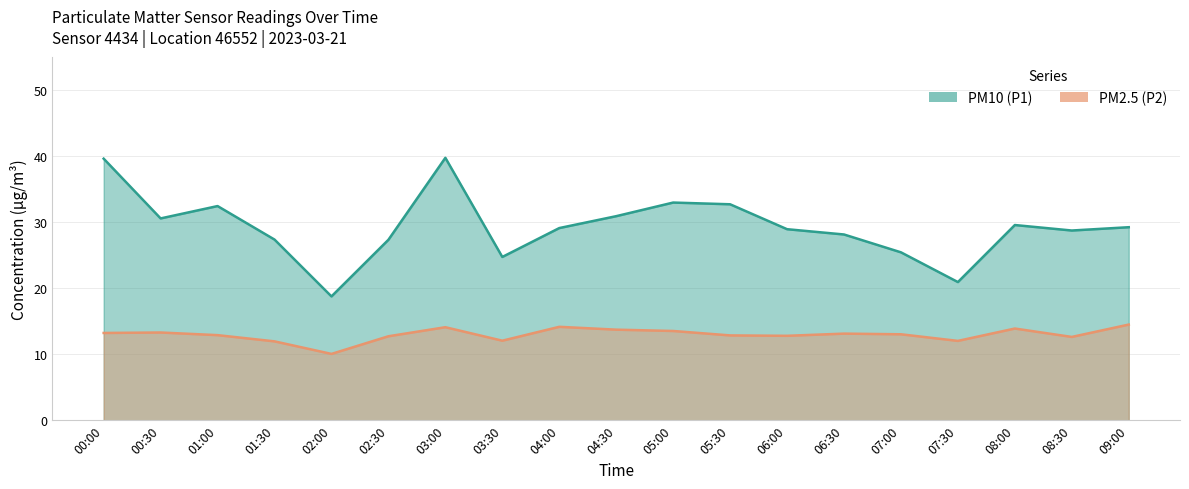

What are all the series names shown in the legend?

PM10 (P1), PM2.5 (P2)